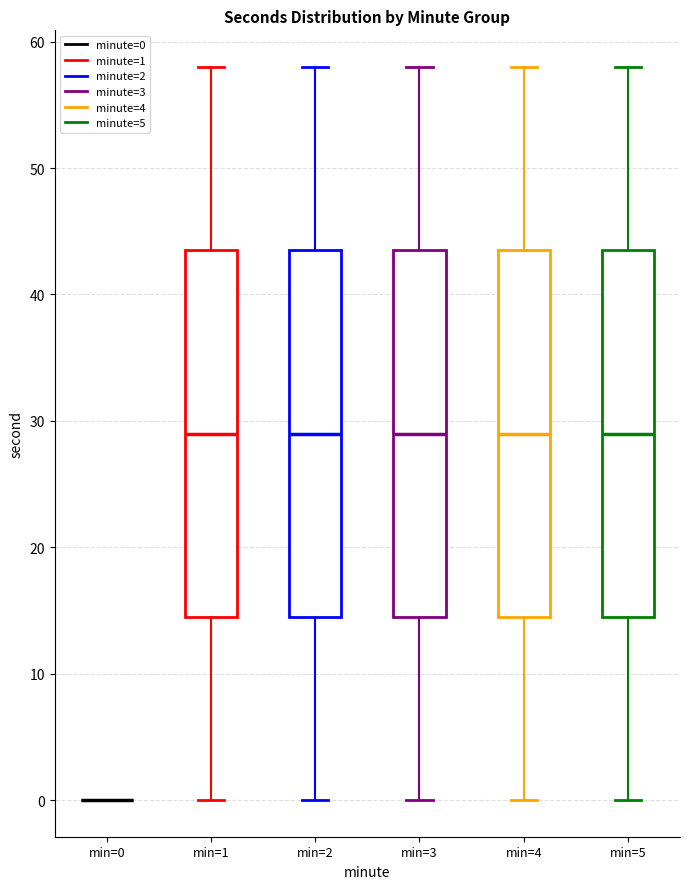

Reading left to right, read every box against the y-axis: the position of its median line, the range the box covers, and the ends of its whiskers. The values are not printed on the chart, so give them approximately, as read against the axis.

min=0: box collapsed to a line at 0, whiskers 0 to 0
min=1: median 29, box 15 to 44, whiskers 0 to 58
min=2: median 29, box 15 to 44, whiskers 0 to 58
min=3: median 29, box 15 to 44, whiskers 0 to 58
min=4: median 29, box 15 to 44, whiskers 0 to 58
min=5: median 29, box 15 to 44, whiskers 0 to 58